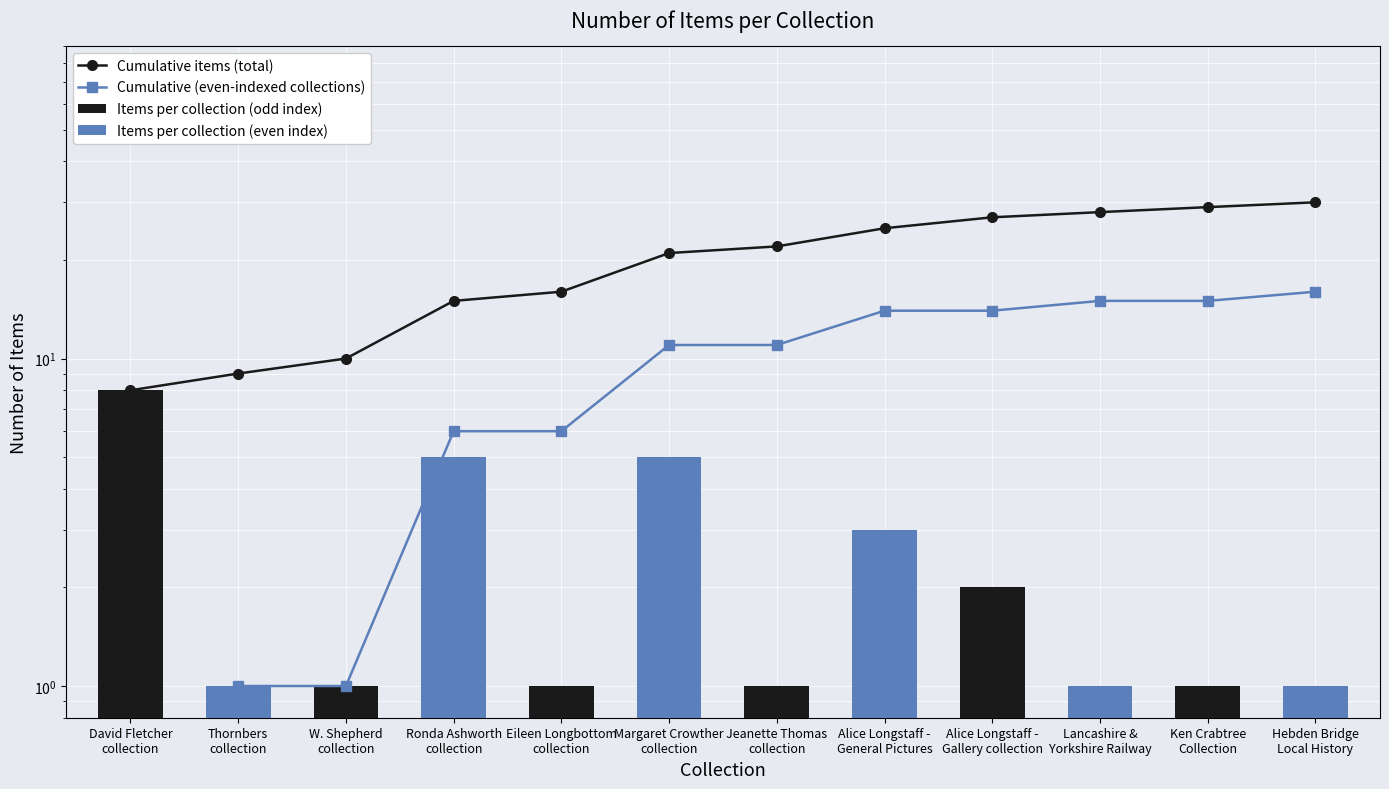

Where is Cumulative items (total) nearest to the value 19?

Margaret Crowther
collection